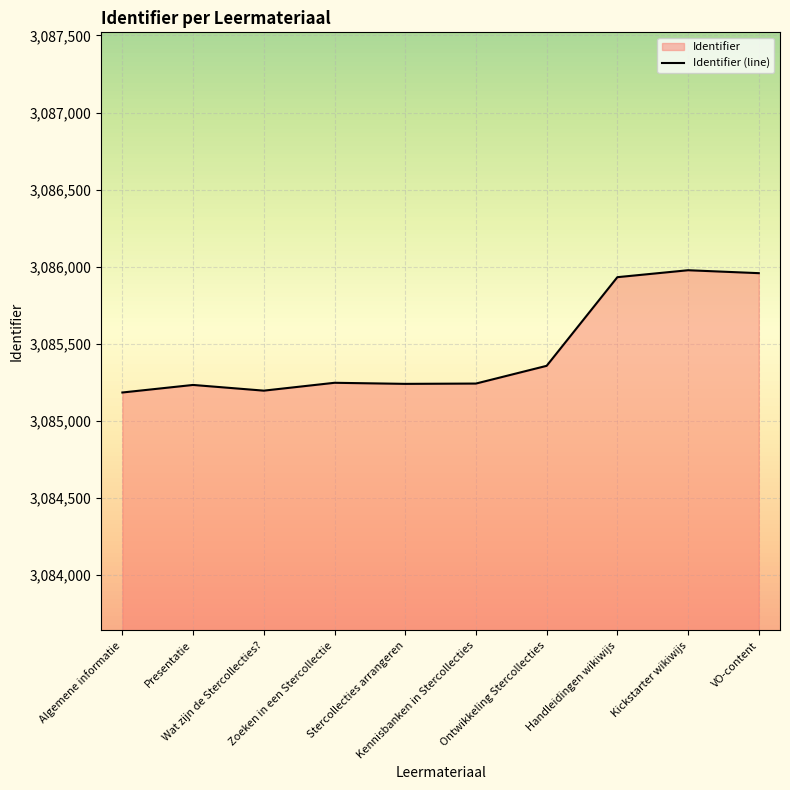

Reading right to left, list all the values displayed in this chart.

3085958	3085977	3085932	3085357	3085242	3085240	3085247	3085196	3085233	3085184